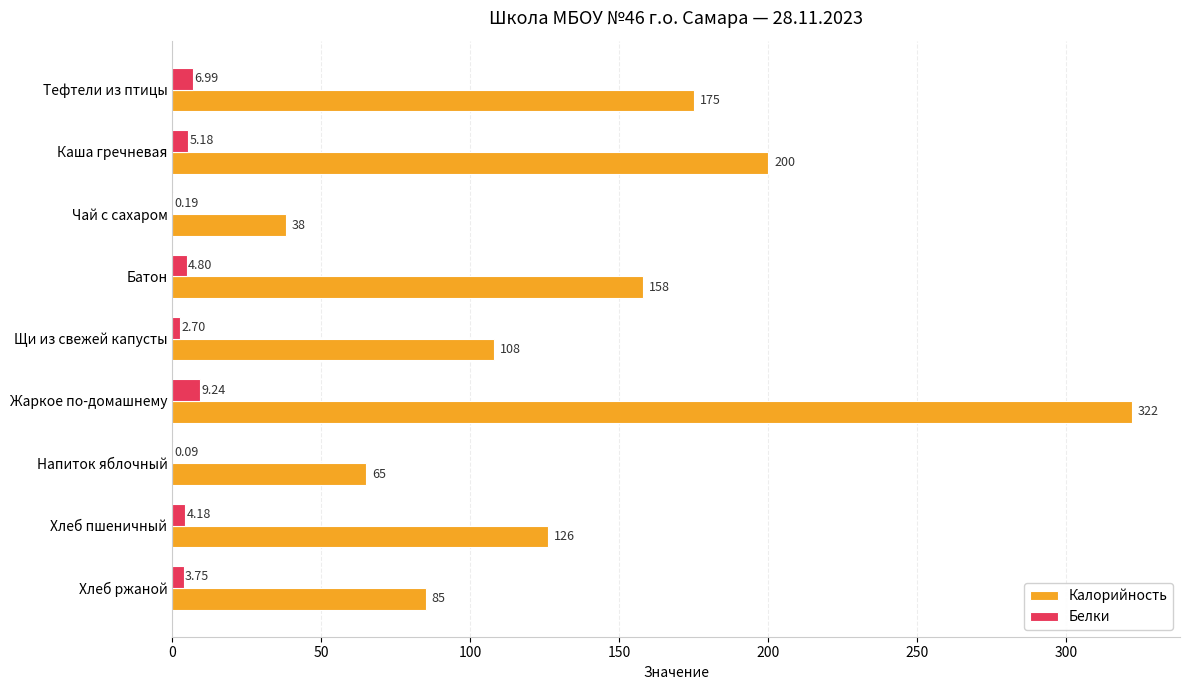

What is the sum of the Калорийность values at Батон and Хлеб пшеничный?

284.0